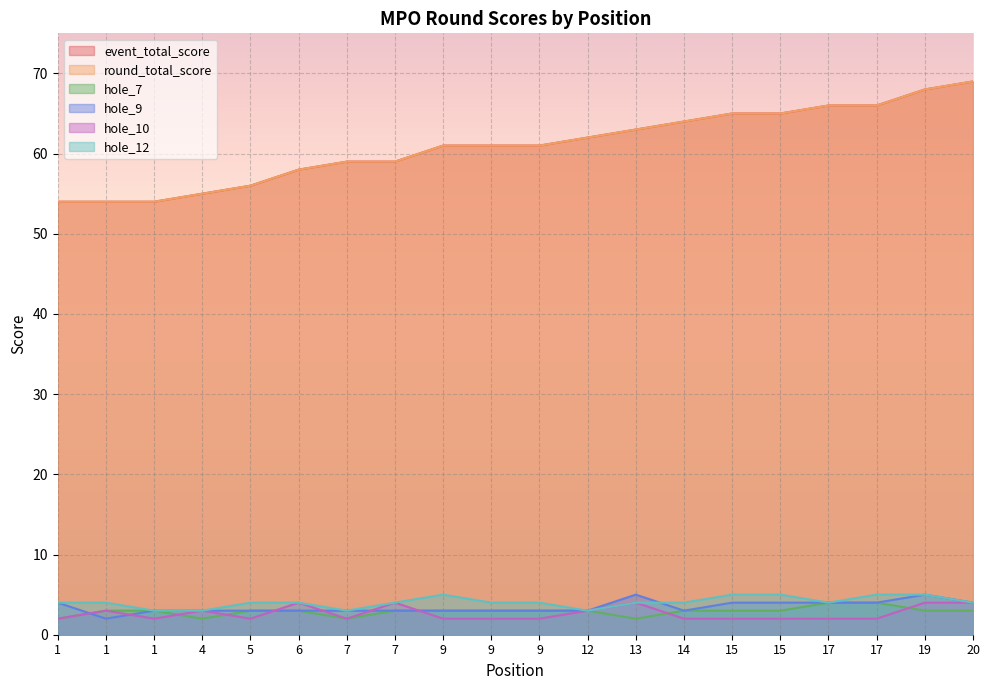

What is the difference between the highest and lowest values at 19?

65